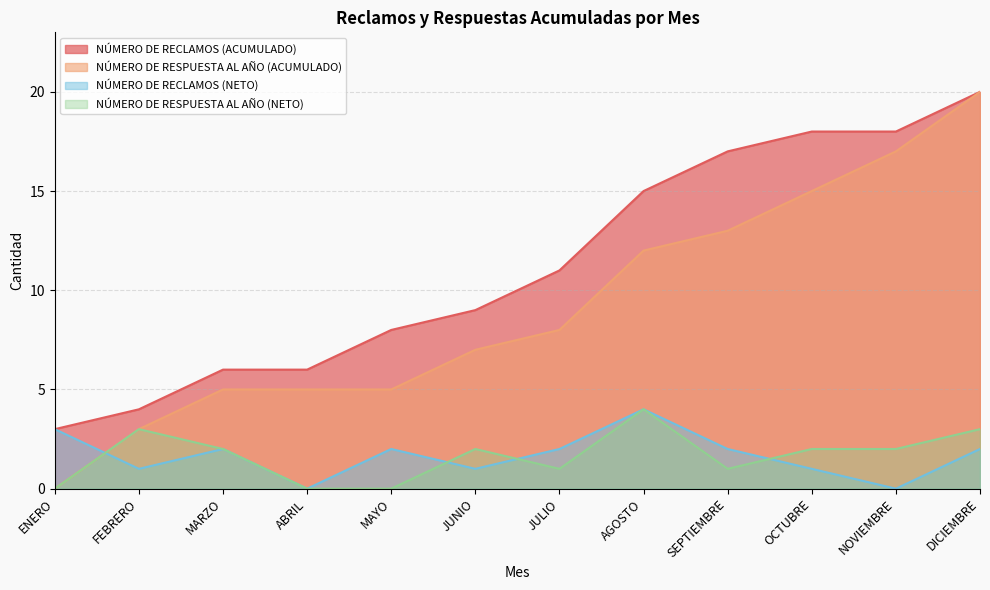

What is the total value across all series at ABRIL?

11